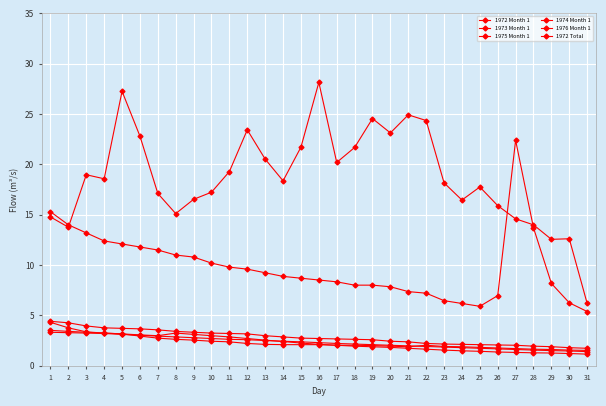

What is the sum of the 1976 Month 1 values at 21 and 27?

3.6